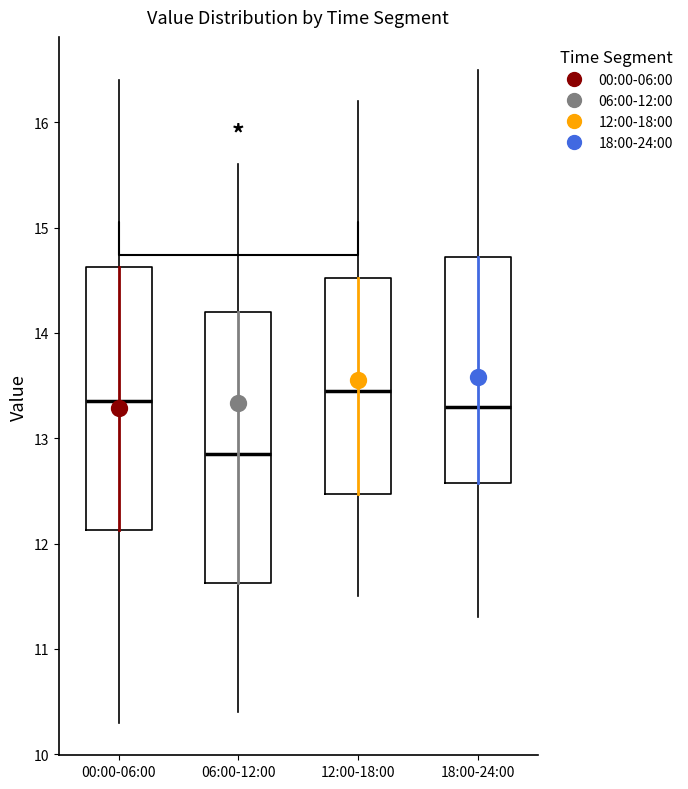

Where does the median line of the box for 00:00-06:00 sit on the y-axis? The values are not printed on the chart, so give them approximately, as read against the axis.

13.4